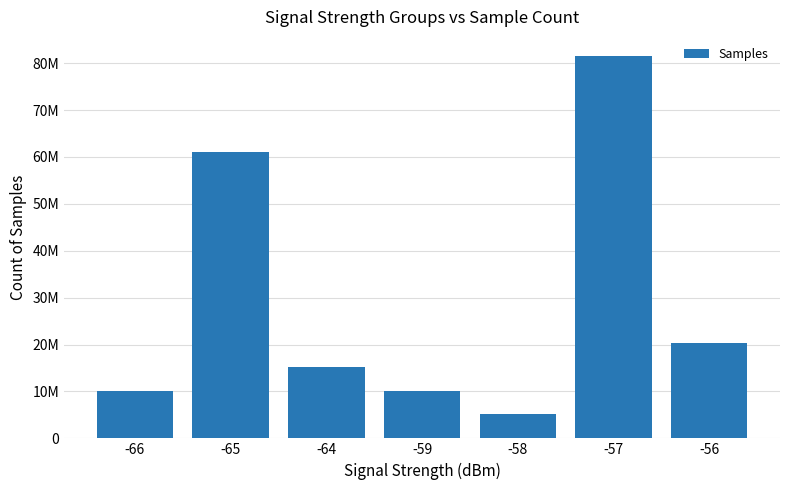

Are the bars horizontal?

No